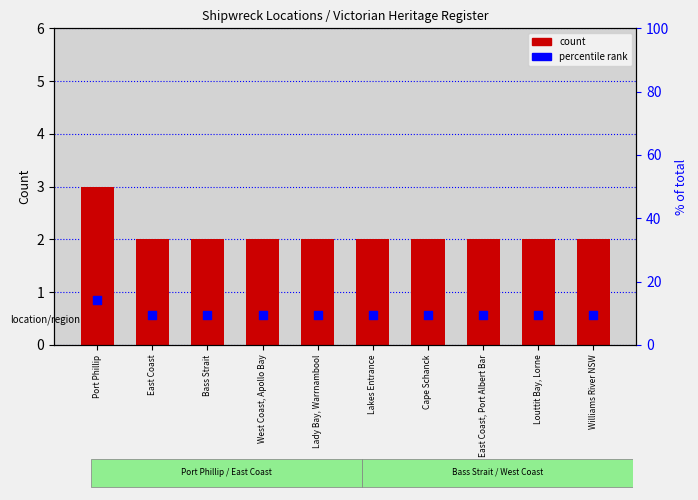

Which series has the largest total across all categories?

percentile rank